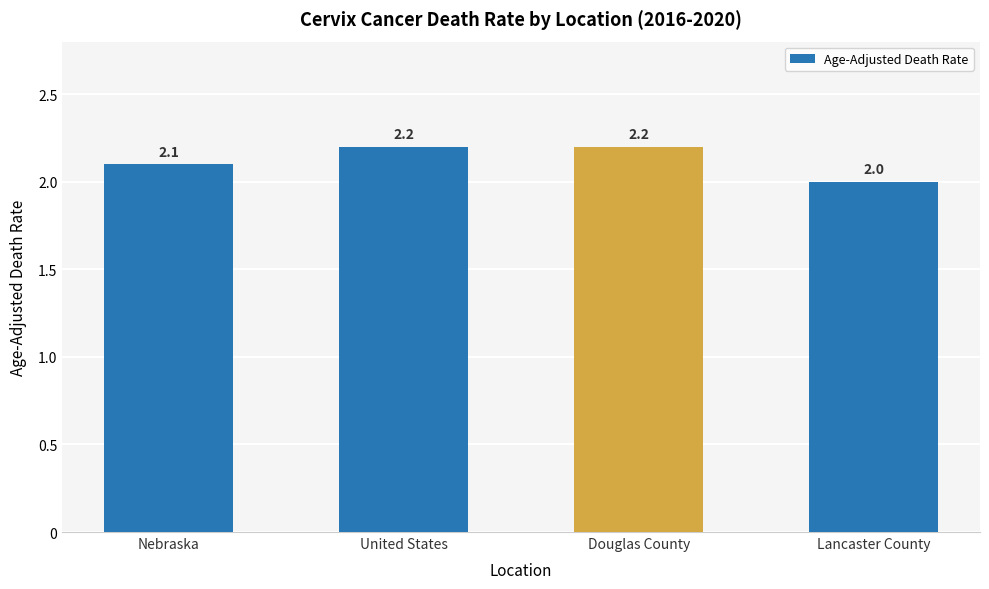

What is the average value?

2.1